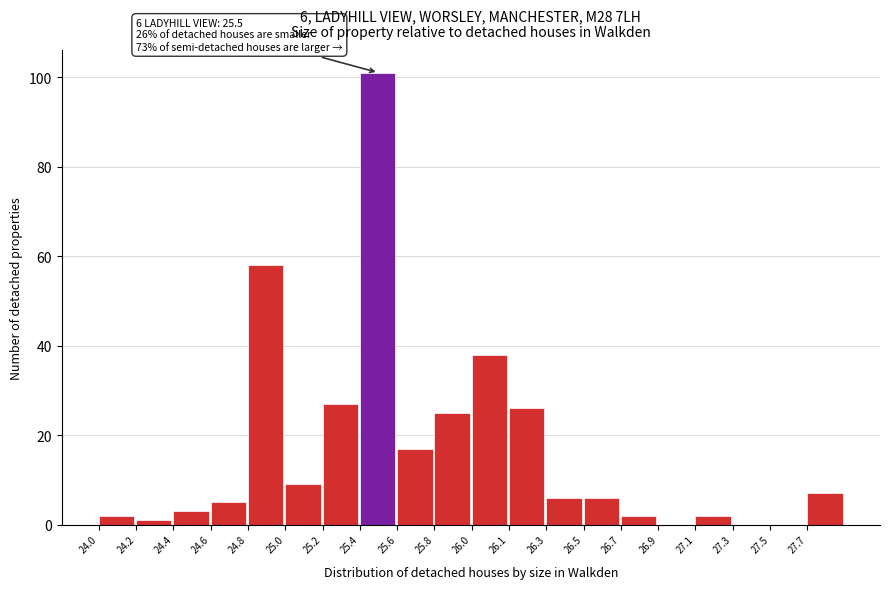

Reading left to right, list all the values displayed in this chart.

24.0=2	24.2=1	24.4=3	24.6=5	24.8=58	25.0=9	25.2=27	25.4=101	25.6=17	25.8=25	26.0=38	26.1=26	26.3=6	26.5=6	26.7=2	26.9=0	27.1=2	27.3=0	27.5=0	27.7=7